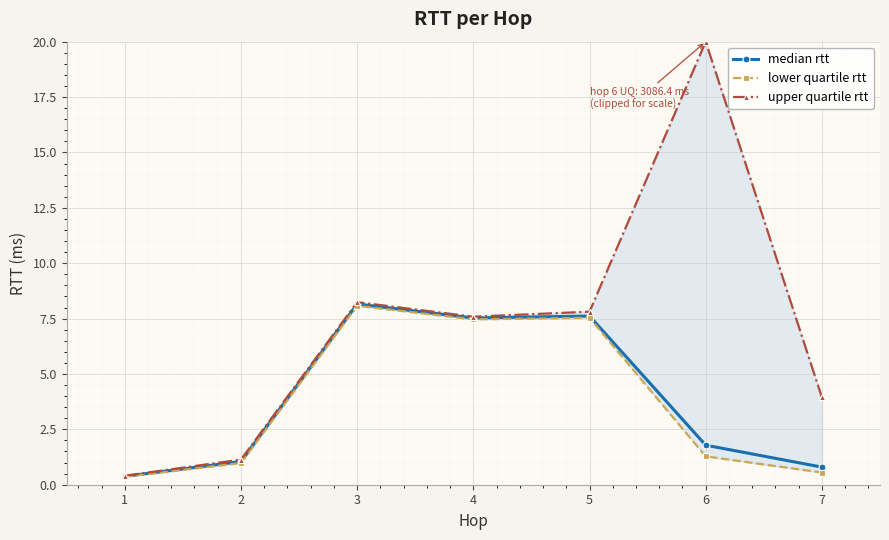

What is the lowest value of the median rtt series?

0.4